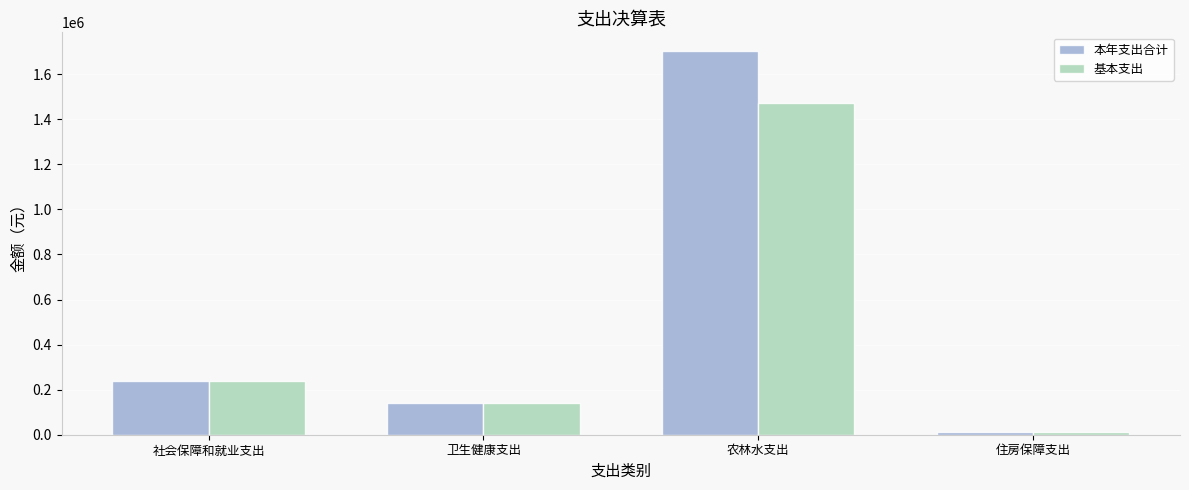

Rank the categories by 本年支出合计 value from lowest to highest.

住房保障支出, 卫生健康支出, 社会保障和就业支出, 农林水支出